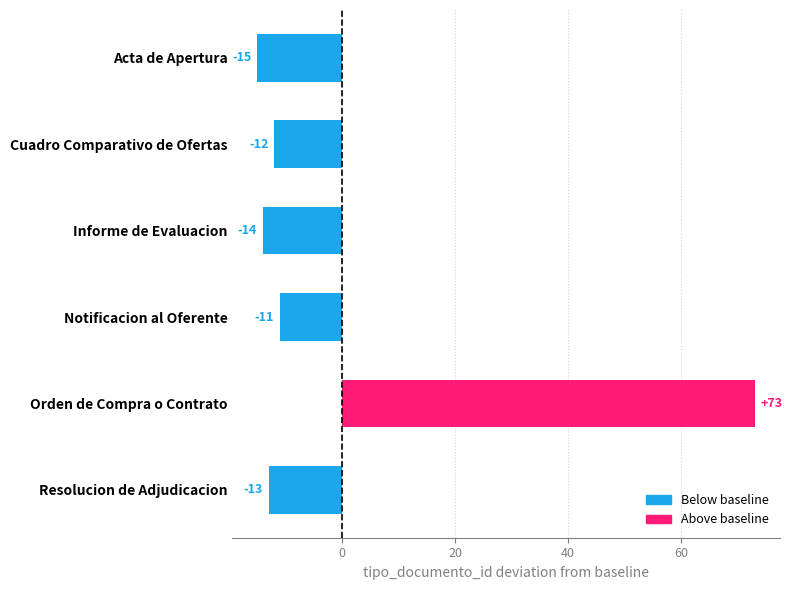

Which label corresponds to the largest value in the chart?

Orden de Compra o Contrato